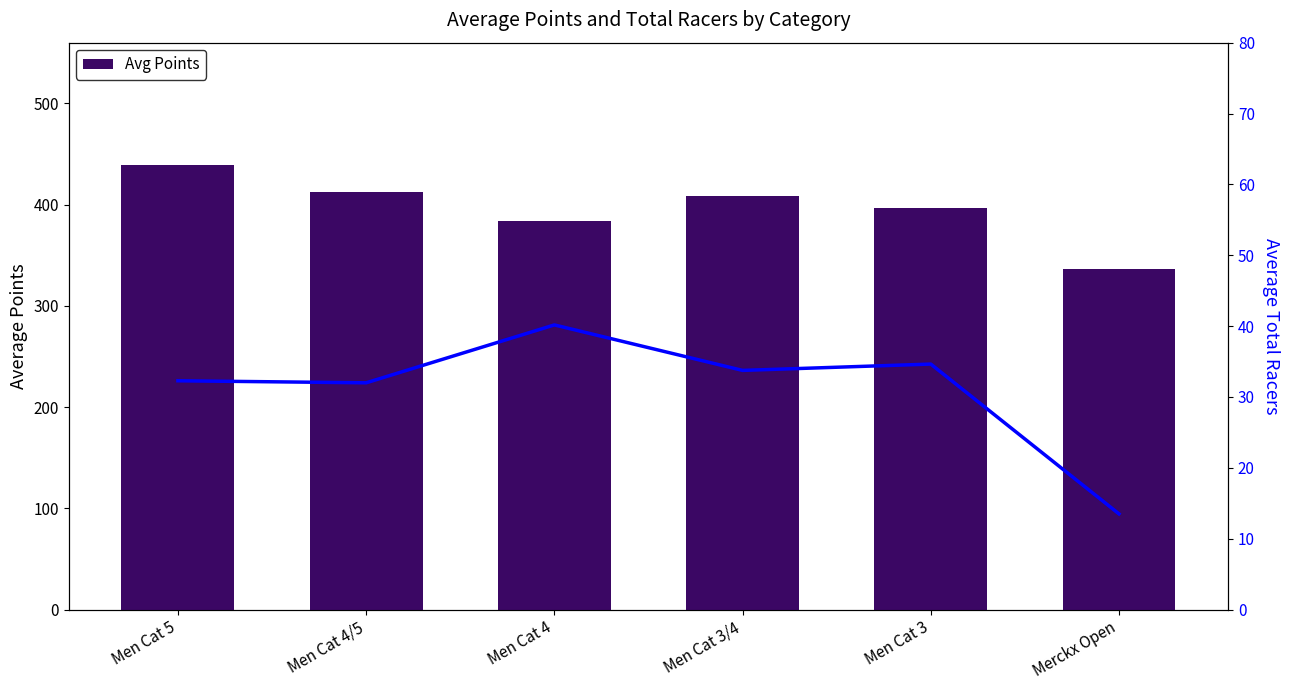

What is the label of the 6th bar from the left?

Merckx Open